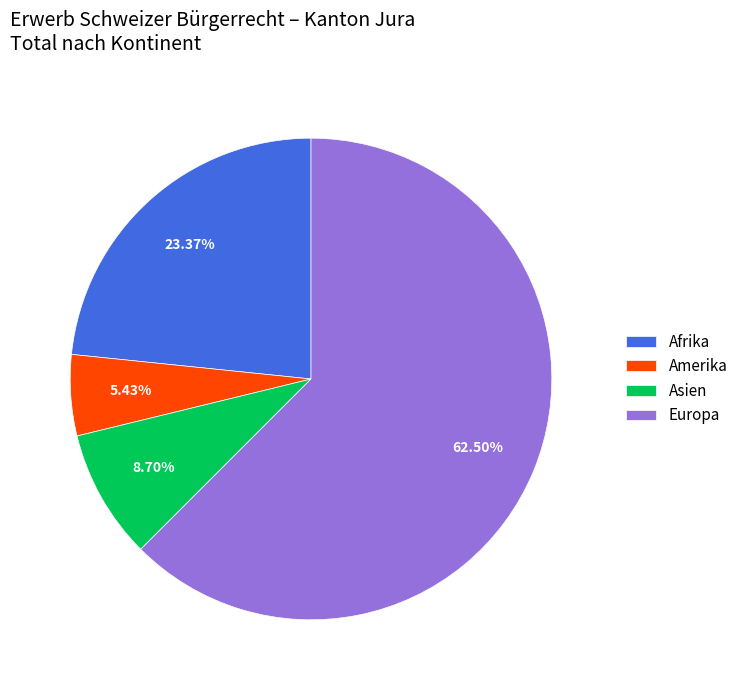

True or false: Afrika accounts for 23% of the total.

True